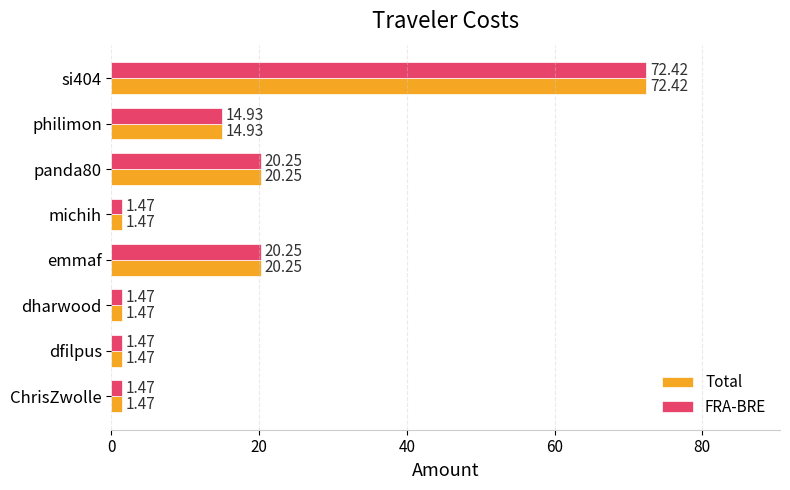

At which category is the sum across all series the highest?

si404